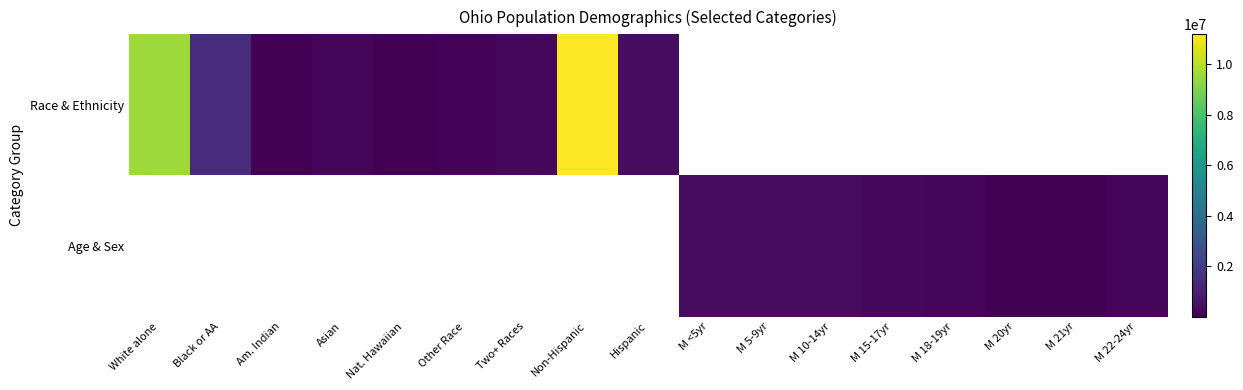

At how many categories does at least one series exceed 260002?

7